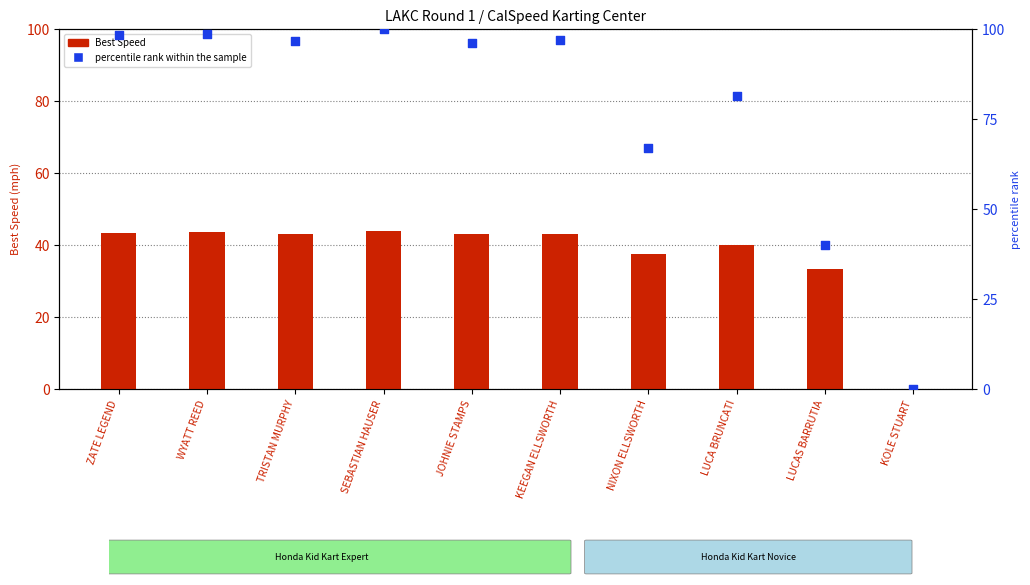

Which series reaches the maximum Y coordinate?

percentile rank within the sample